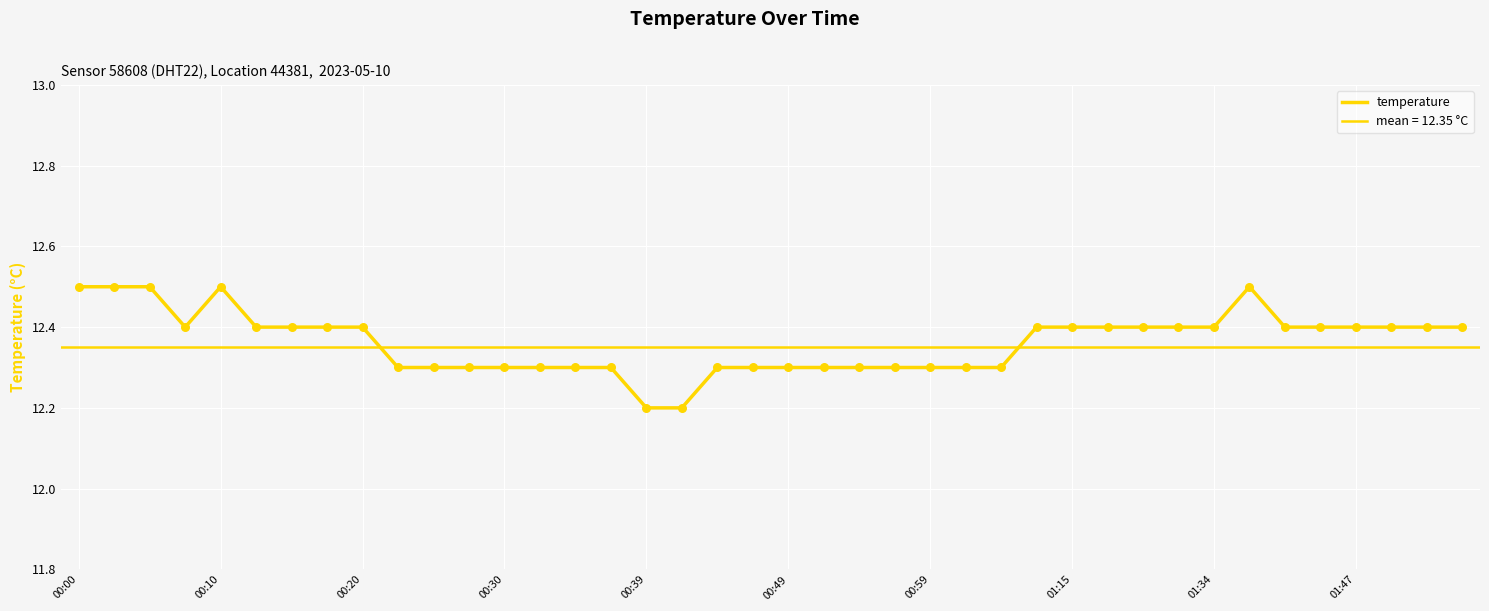

Between 24 and 33, which is larger?

33